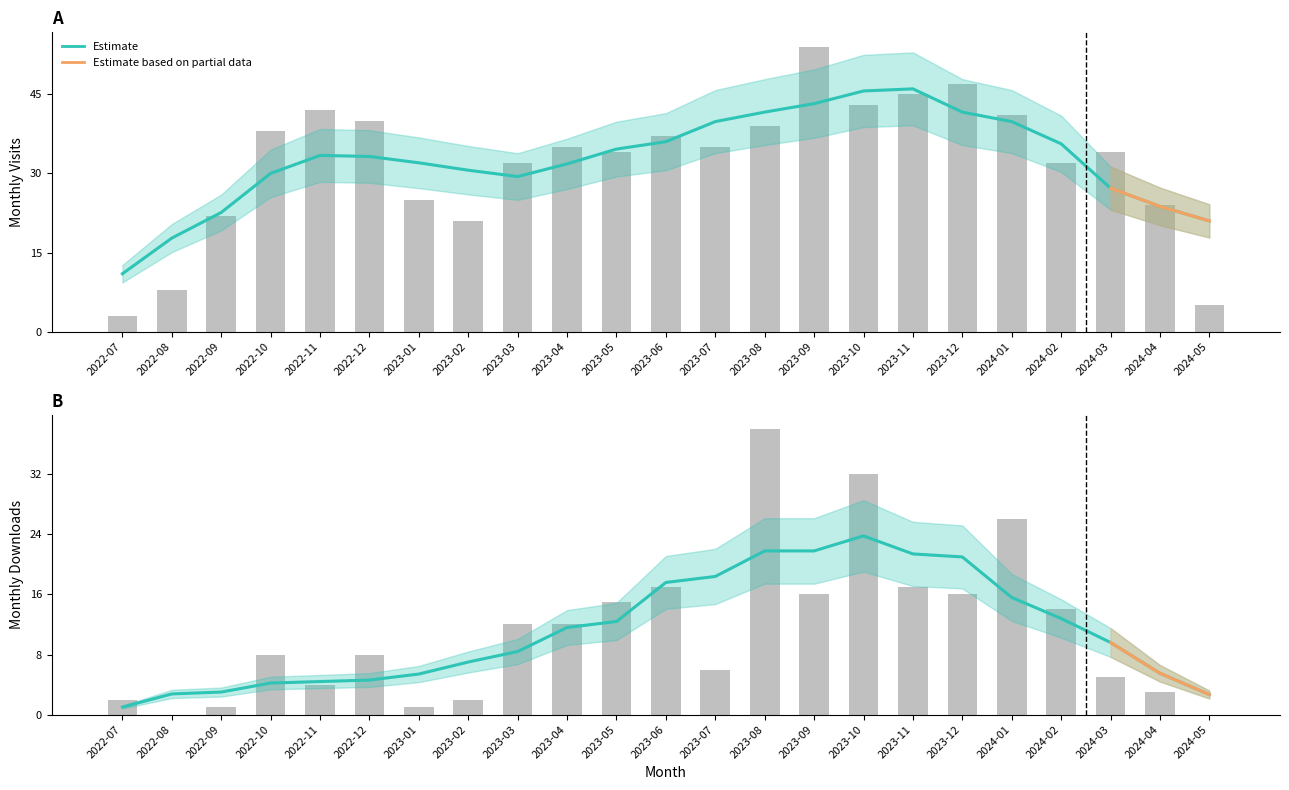

Which series has the widest spread of values?

monthly_visit